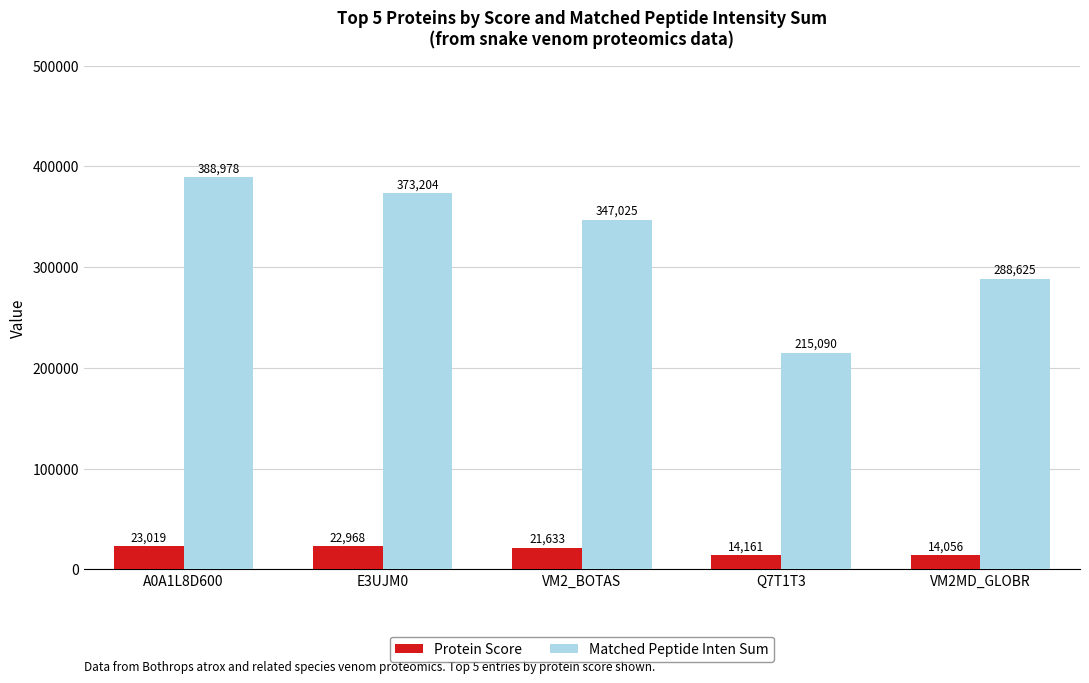

How many bars are there in total?

10